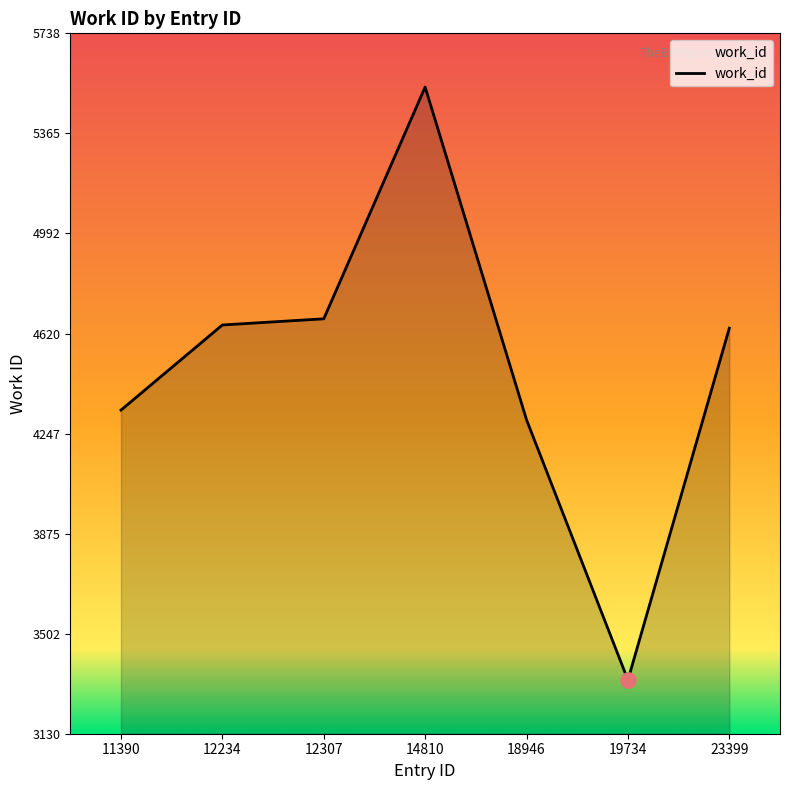

What is the ratio of the value at 19734 to the value at 18946?

0.8